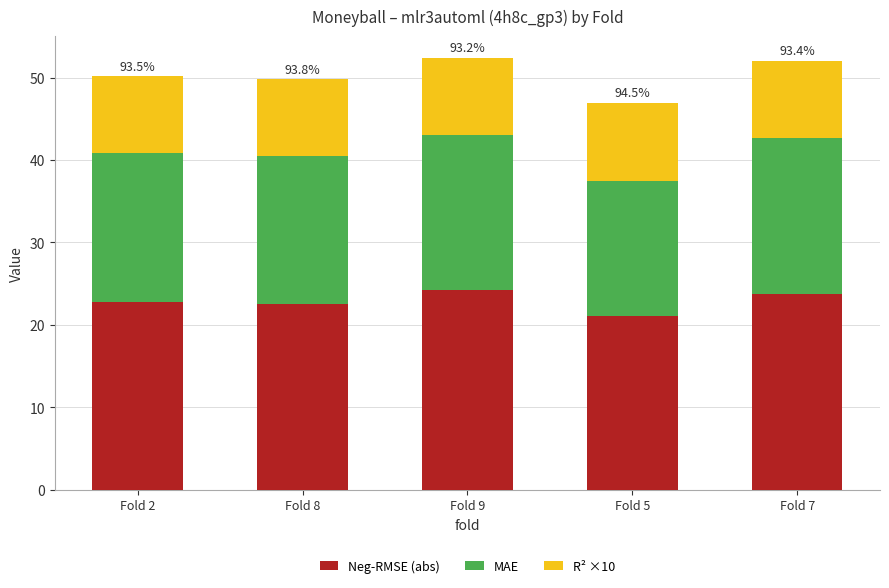

True or false: Neg-RMSE (abs) has a value of 22.5 at Fold 8.

True